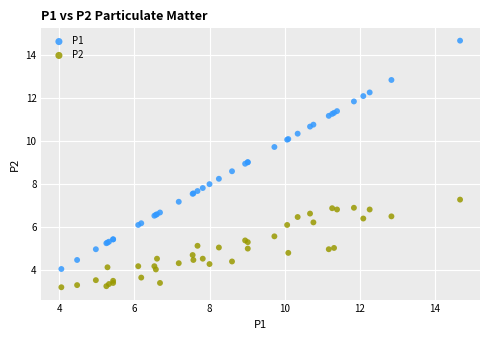

What are all the series names shown in the legend?

P1, P2